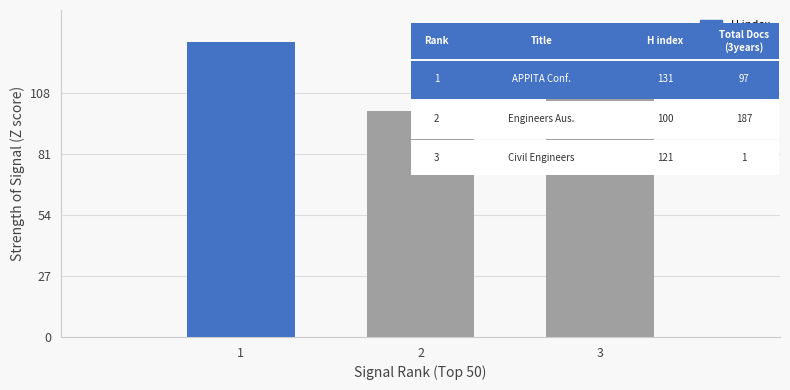

True or false: the data shows 167 at 3.

False